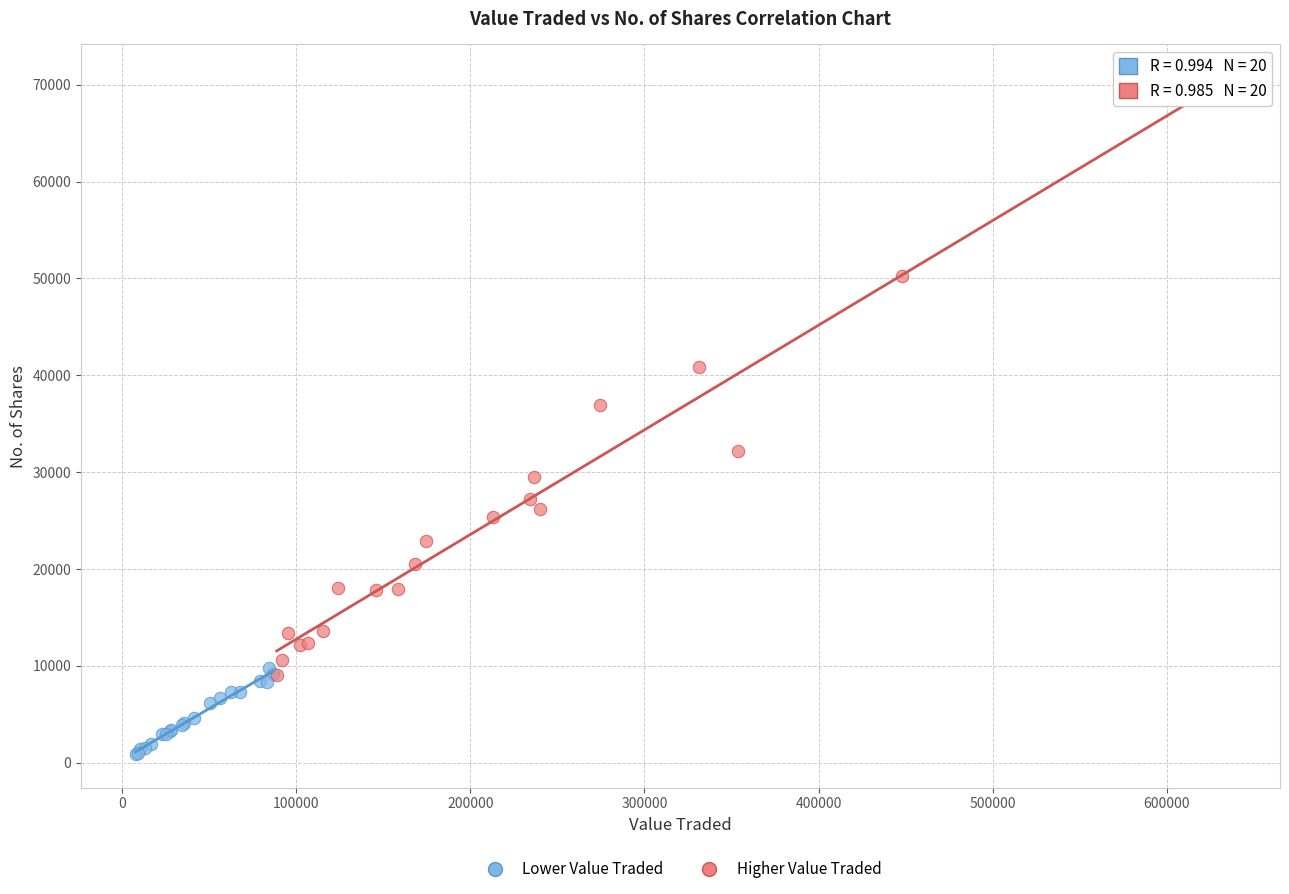

Which series has the largest Y range (max minus min)?

Higher Value Traded